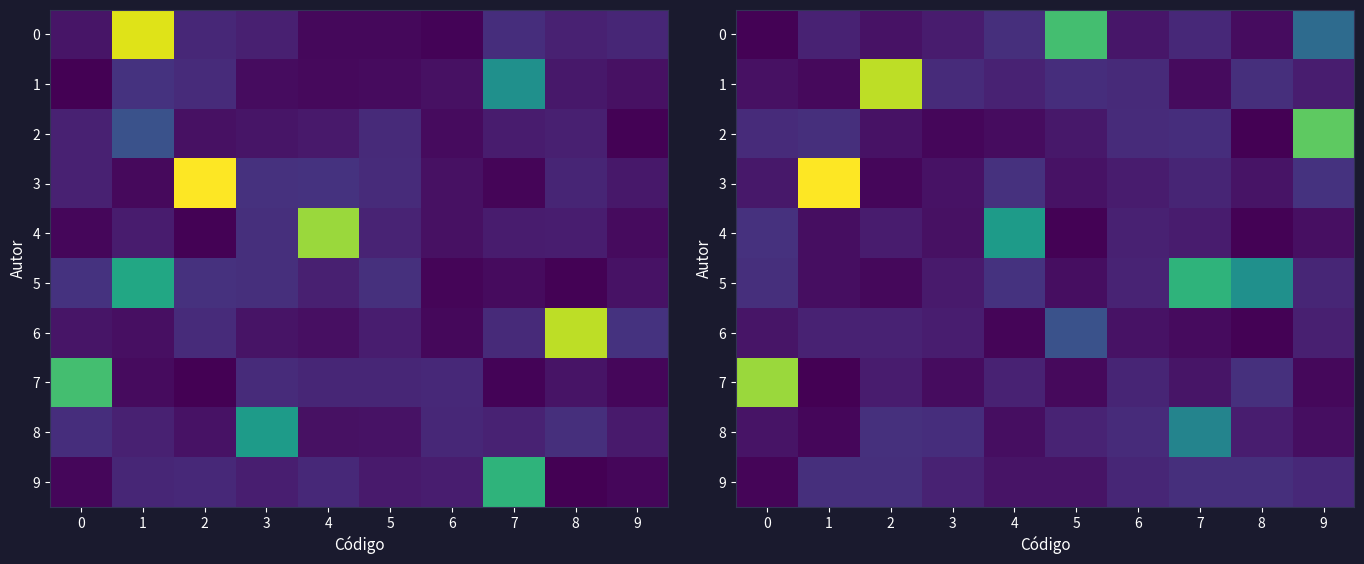

What is the total value across all series at 5?

1.4